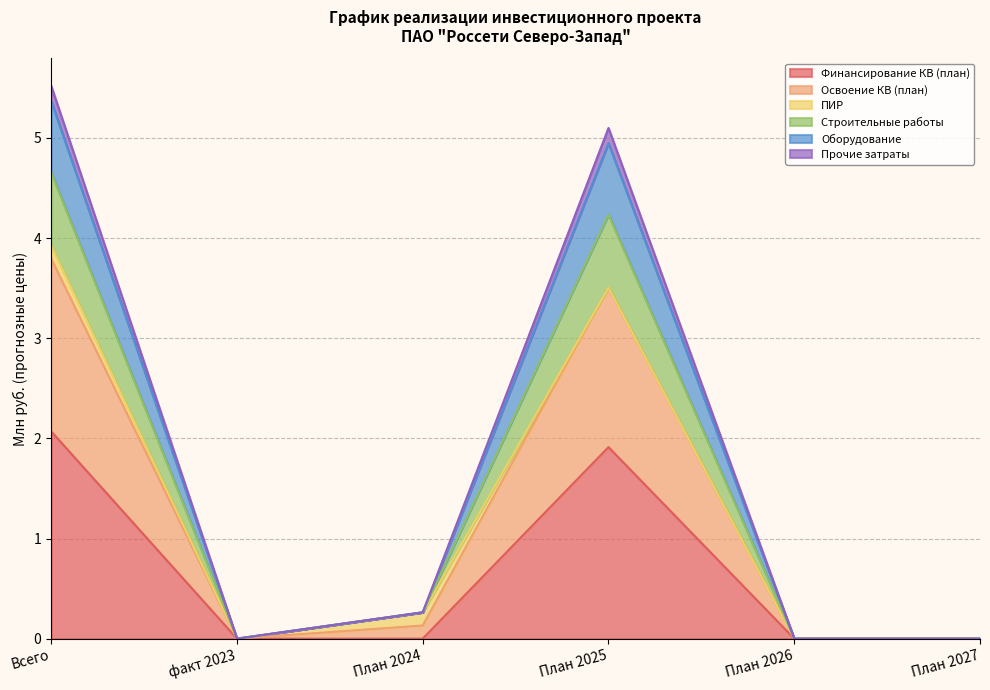

What is the maximum value for Финансирование КВ (план)?

2.1